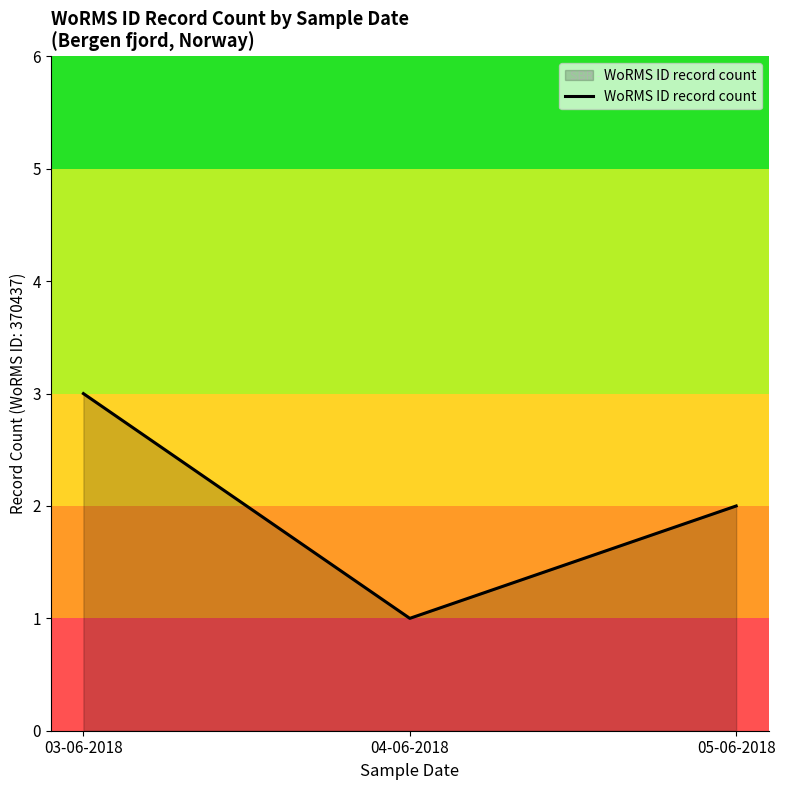

What is the sum of the values at 03-06-2018 and 05-06-2018?

5